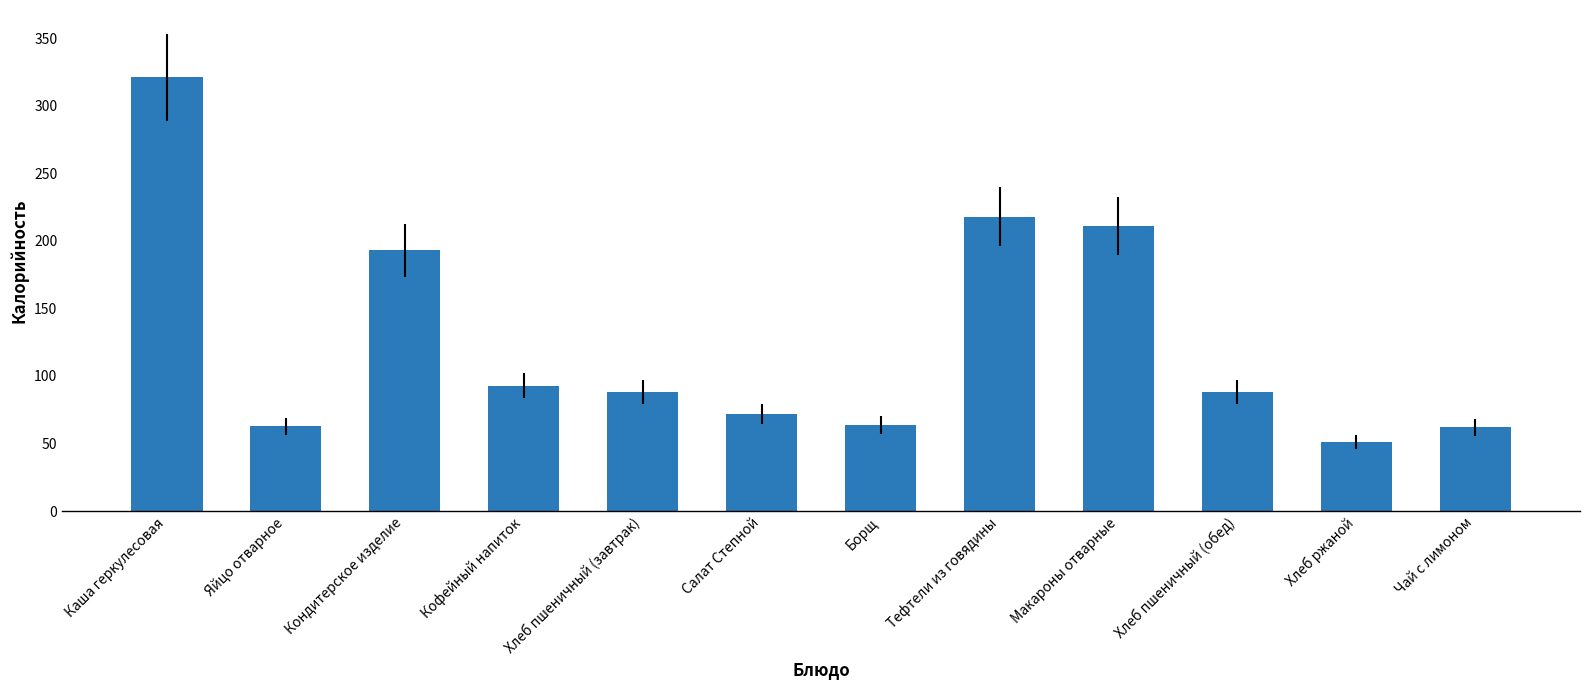

Which has a higher value, Борщ or Каша геркулесовая?

Каша геркулесовая